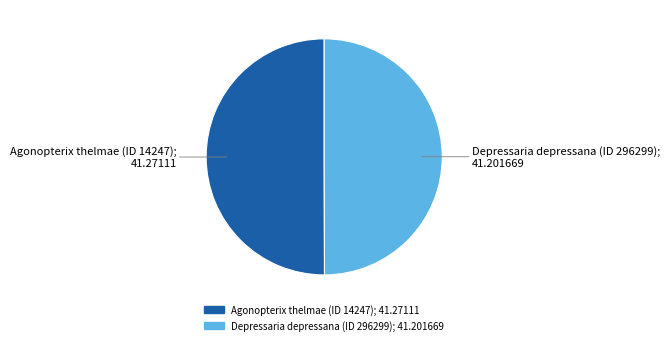

Is the sum of Agonopterix thelmae (ID 14247) and Depressaria depressana (ID 296299) greater than half?

Yes